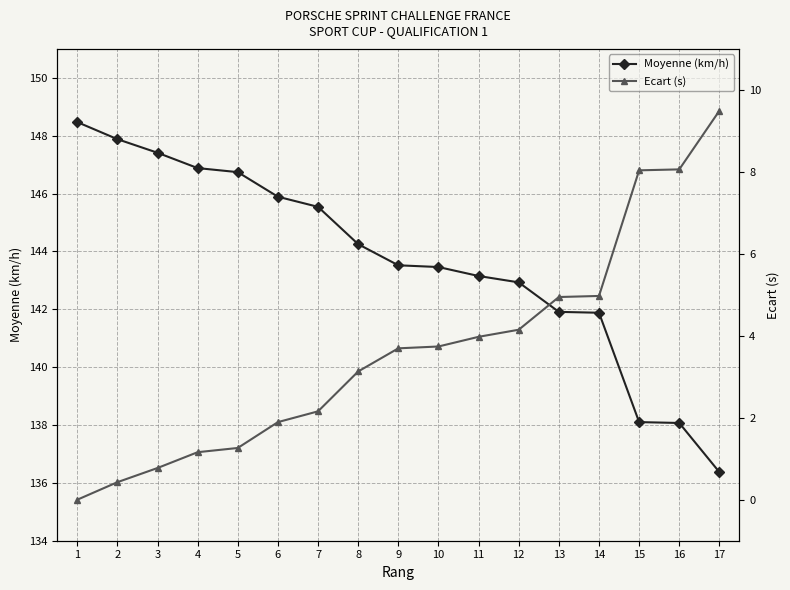

Reading left to right, list all the values displayed in this chart.

Moyenne (km/h): 148.5	147.9	147.4	146.9	146.7	145.9	145.5	144.2	143.5	143.5	143.2	142.9	141.9	141.9	138.1	138.1	136.4
Ecart (s): 0.0	0.4	0.8	1.2	1.3	1.9	2.2	3.1	3.7	3.7	4.0	4.1	4.9	5.0	8.0	8.1	9.5